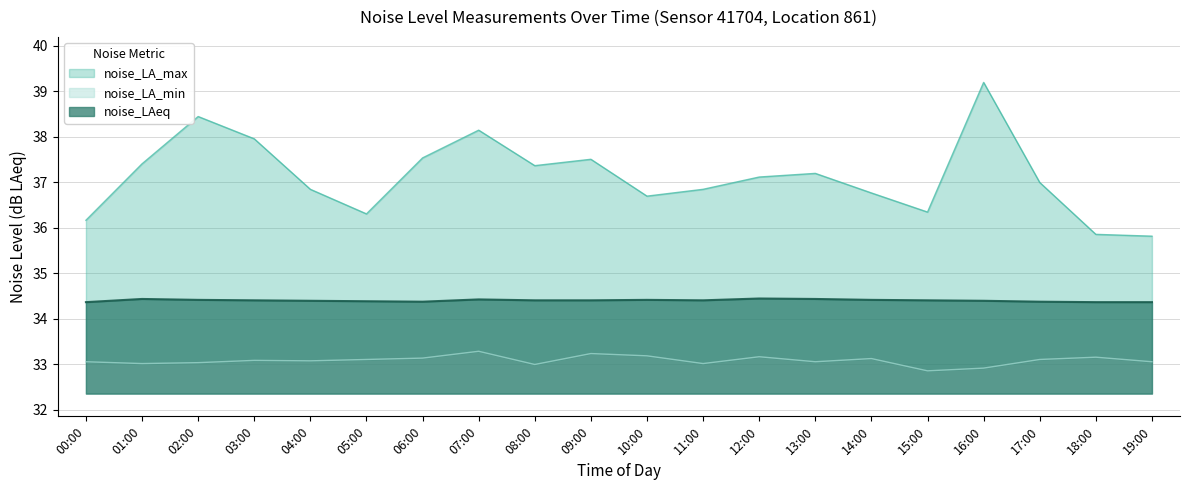

At which label is noise_LA_min closest to 33?

08:00